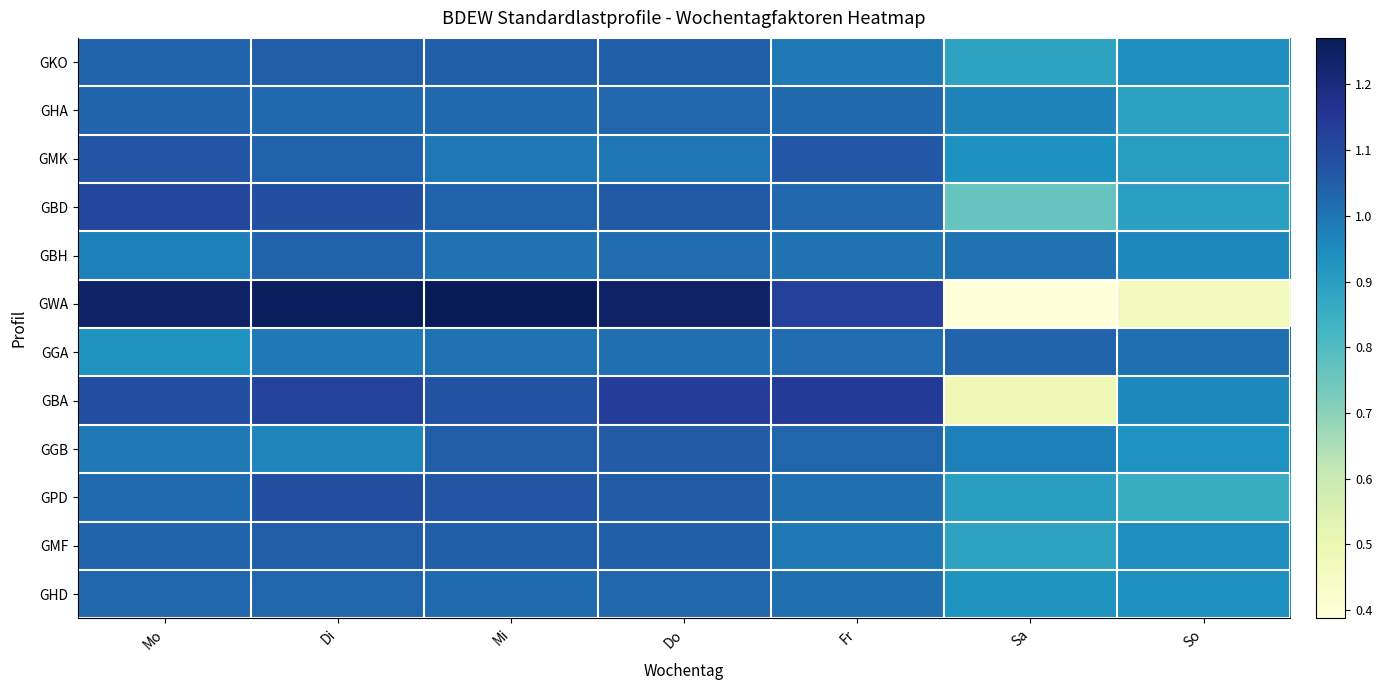

Rank the series by their maximum value, from lowest to highest.

GHD, GGA, GHA, GBH, GKO, GMF, GGB, GMK, GPD, GBD, GBA, GWA